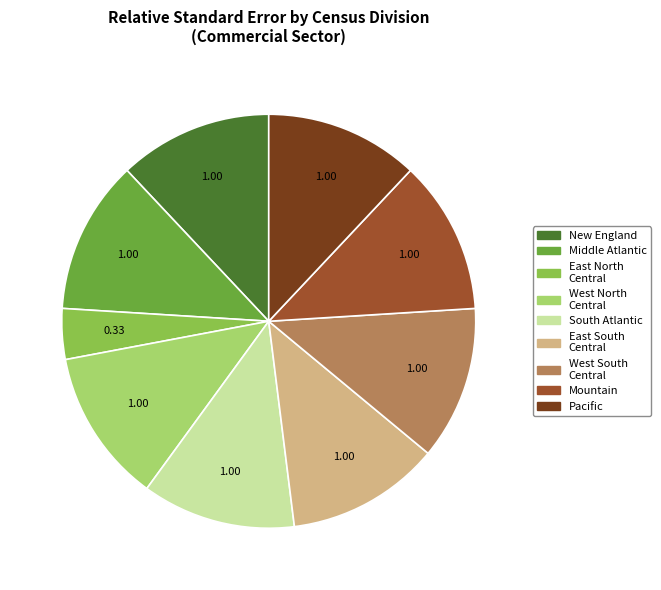

What is the ratio of the value at South Atlantic to the value at West North Central?

1.0